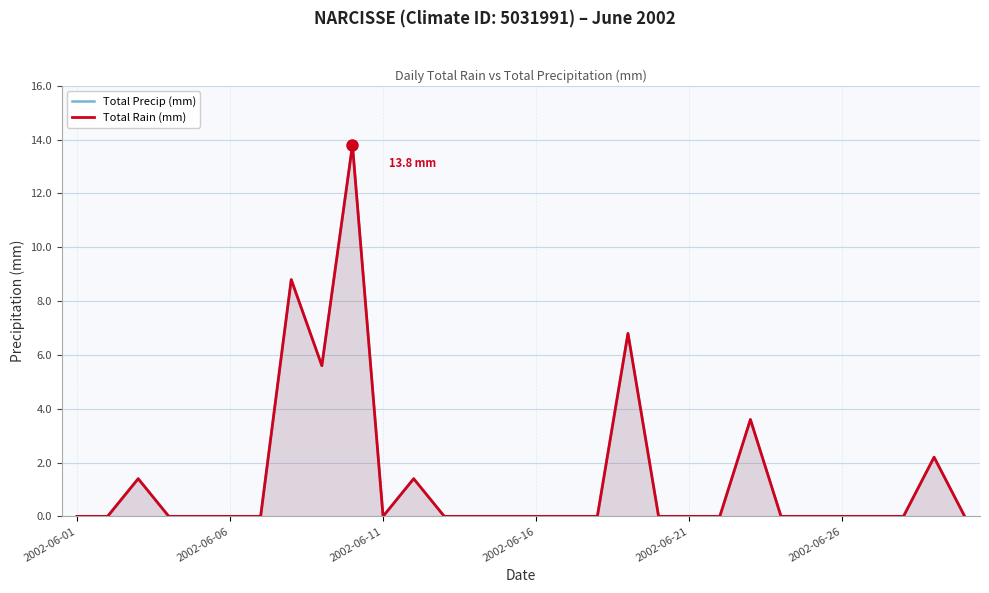

How many lines are shown in the chart?

2